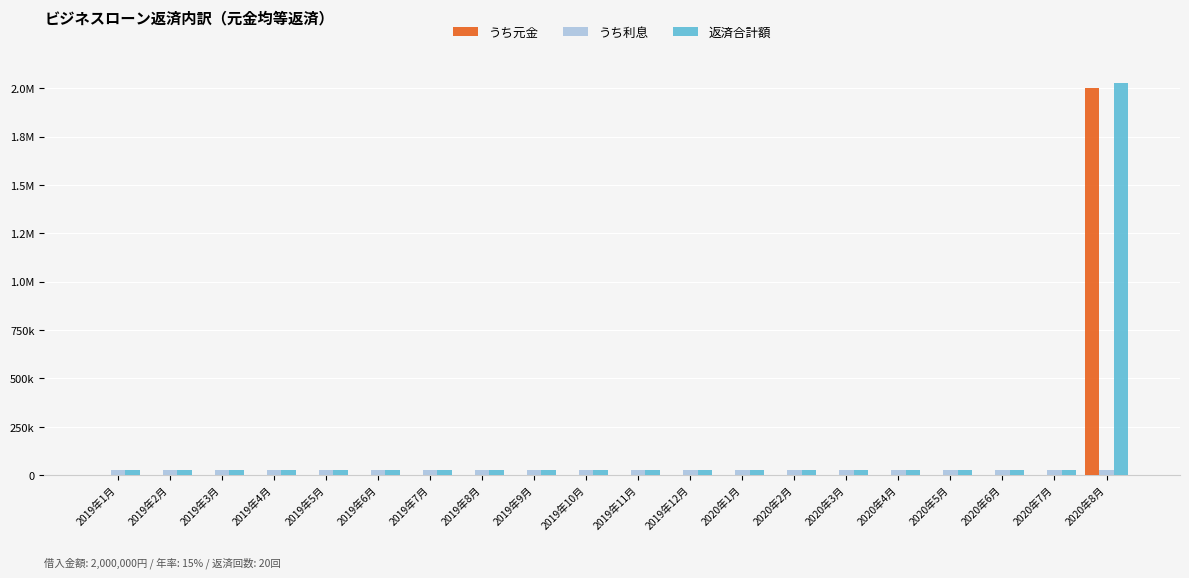

What is the label of the 13th bar from the left?

2020年1月